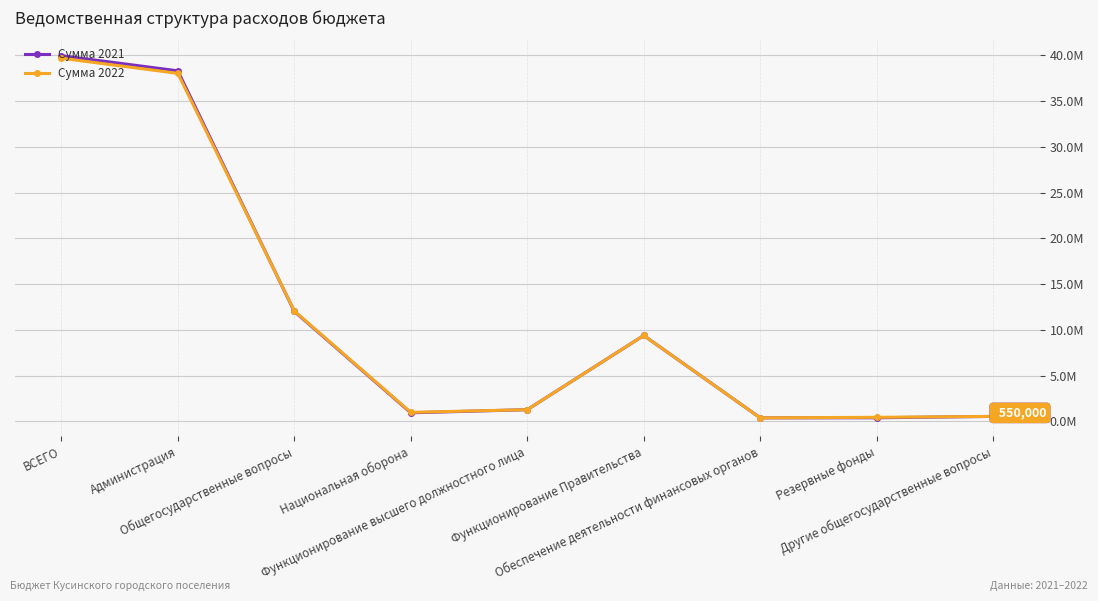

At which label is Сумма 2022 closest to 20034145?

Общегосударственные вопросы